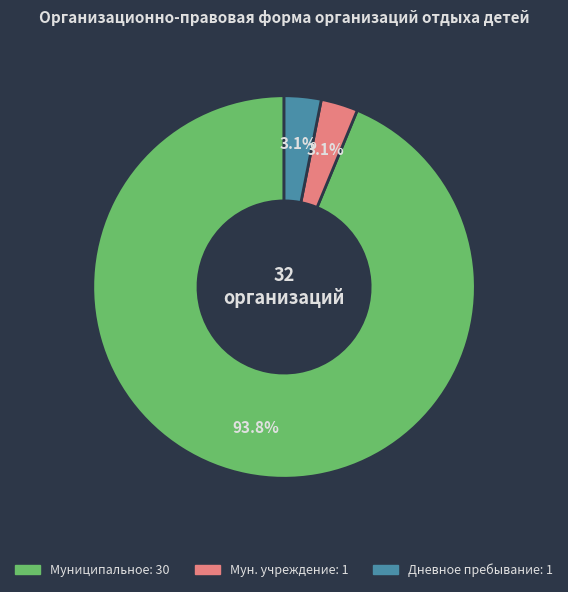

Is there a majority slice in this chart?

Yes